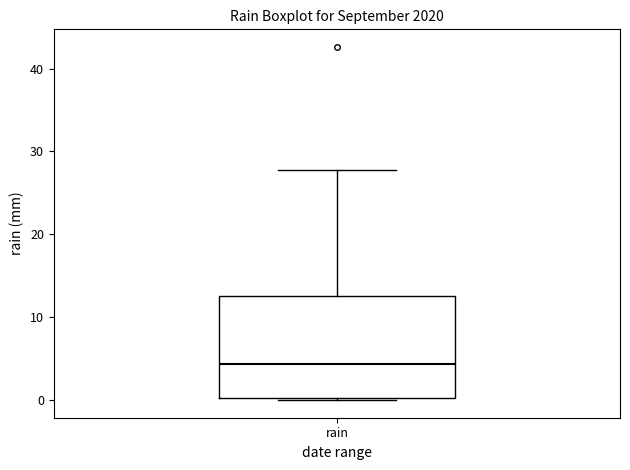

Where does the upper whisker of the box for rain end on the y-axis? The values are not printed on the chart, so give them approximately, as read against the axis.

28